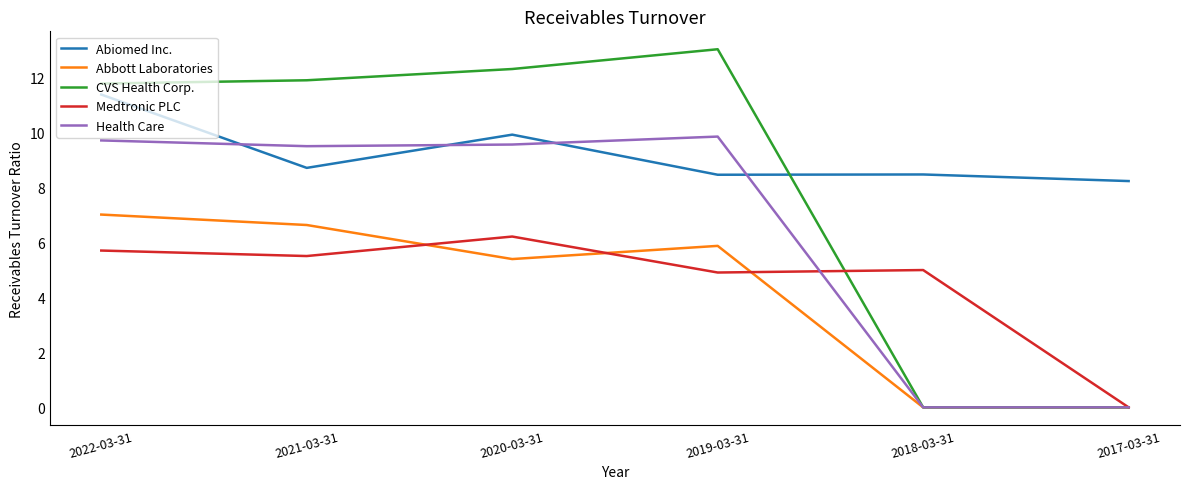

What is the difference between the highest and lowest values at 2018-03-31?

8.5